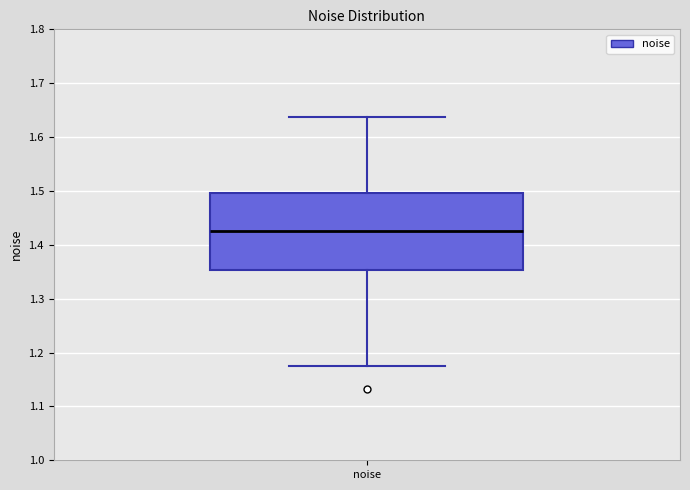

Transcribe this box plot: give where the median line is, the range the box spans, and where the two whiskers end, as read against the y-axis. The values are not printed on the chart, so give them approximately, as read against the axis.

median 1.43, box 1.35 to 1.50, whiskers 1.17 to 1.64